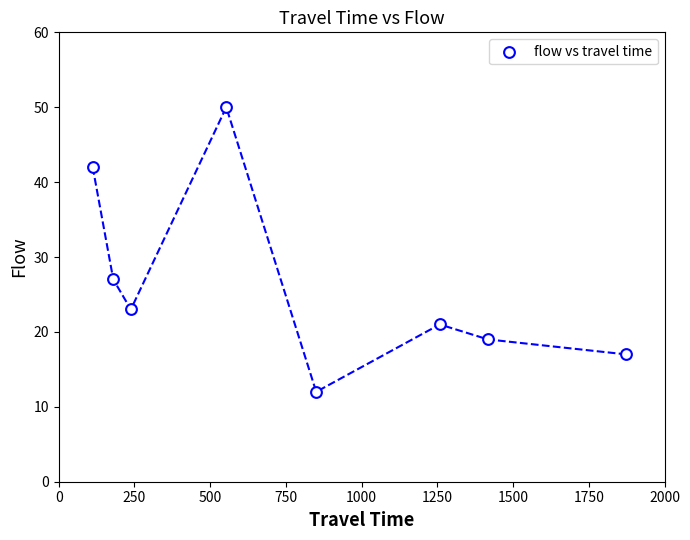

What is the average X value?

810